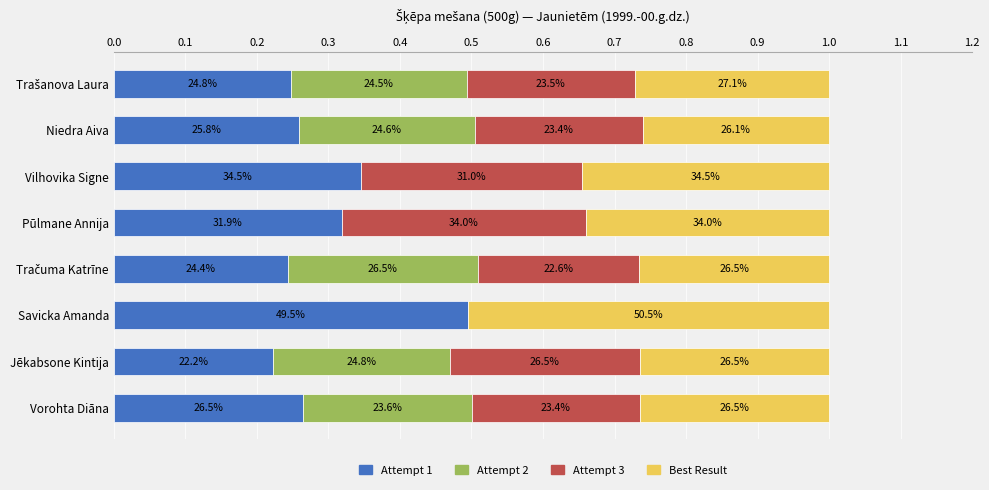

What are all the series names shown in the legend?

Attempt 1, Attempt 2, Attempt 3, Best Result